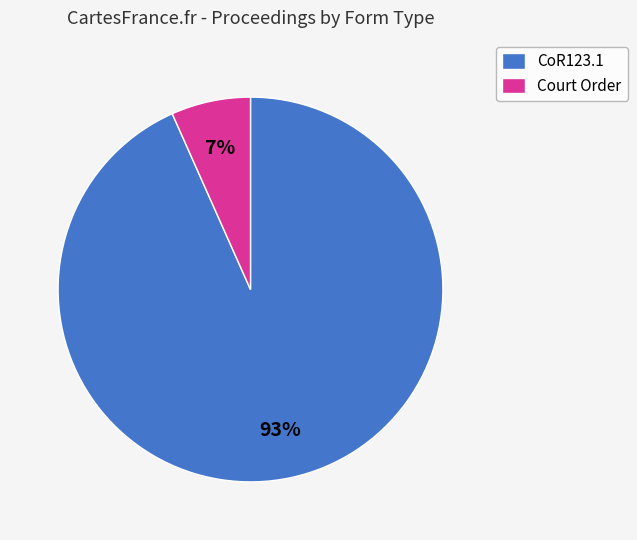

To the nearest percent, what is the average slice percentage?

50%